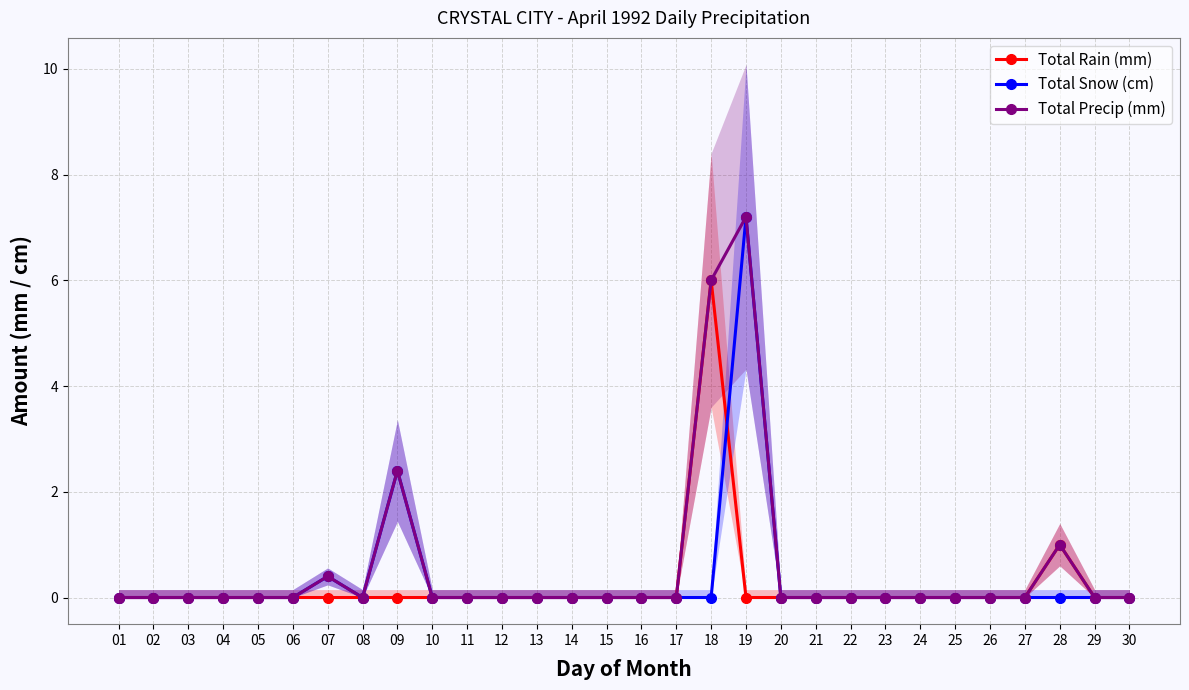

How many lines are shown in the chart?

3